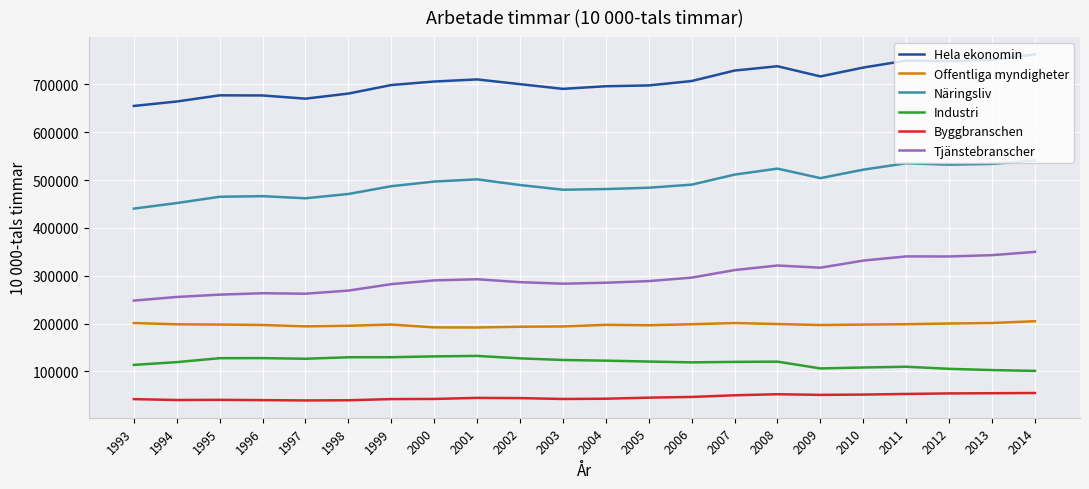

Which series has the largest total across all categories?

Hela ekonomin